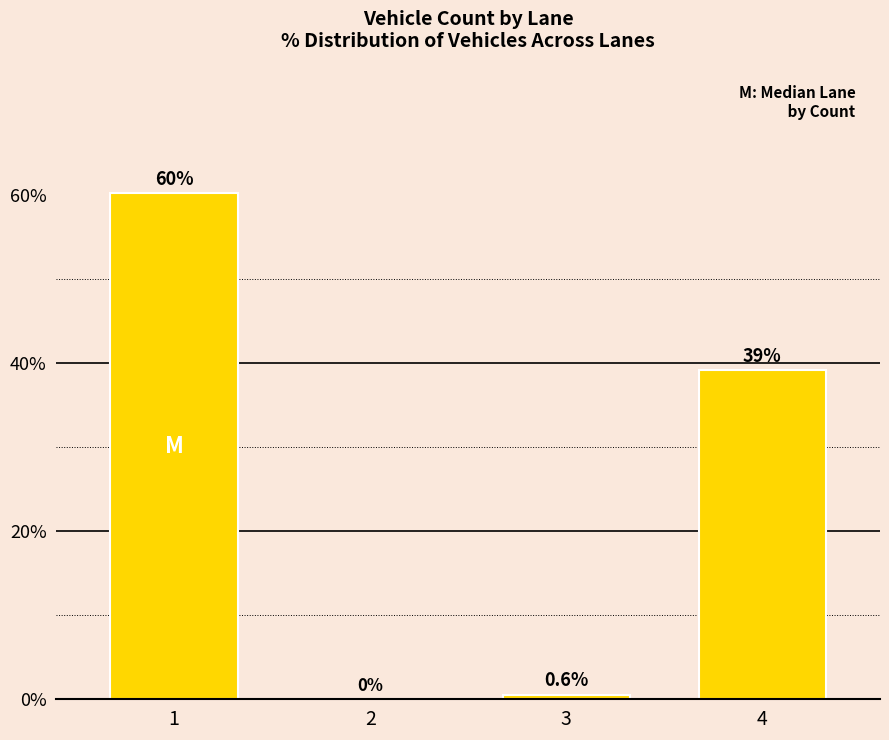

Reading left to right, extract all data points from this chart.

60.3	0.0	0.6	39.2